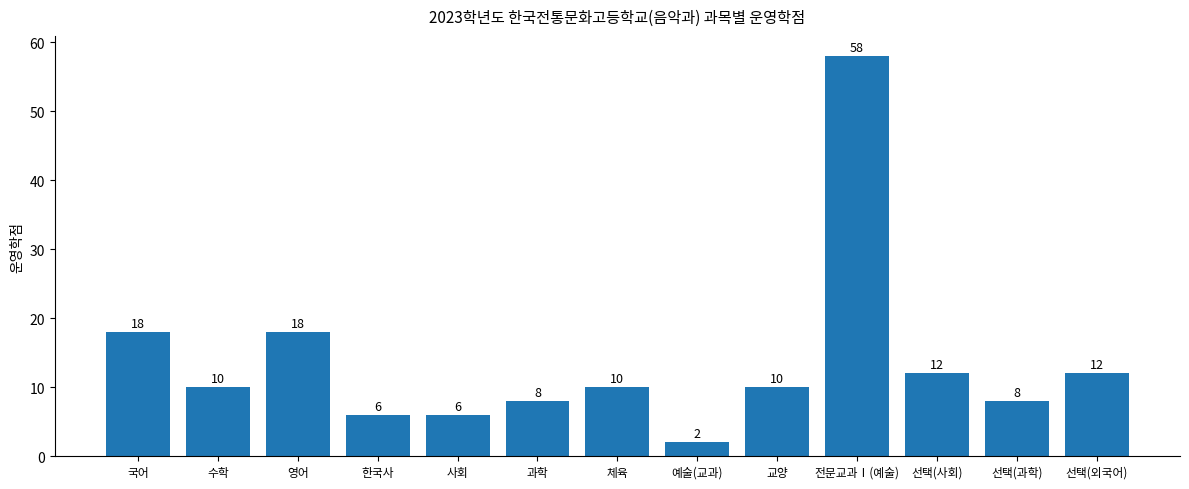

Read the value at 전문교과Ⅰ(예술).

58